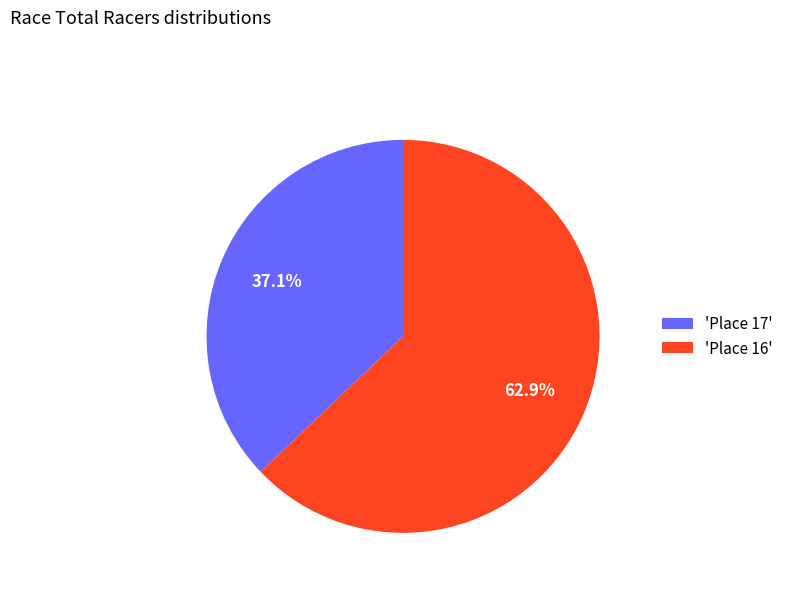

Does any single category account for the majority?

Yes